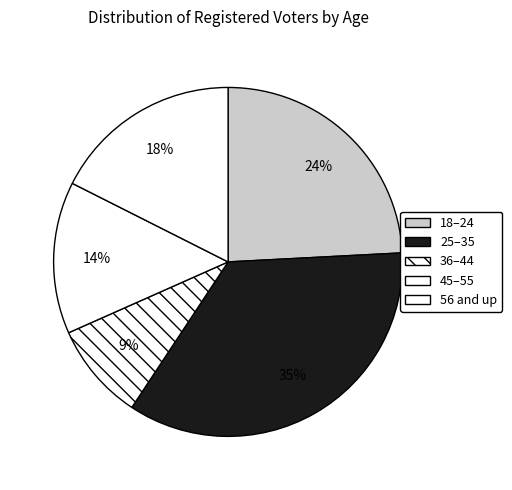

How many slices are in this pie chart?

5